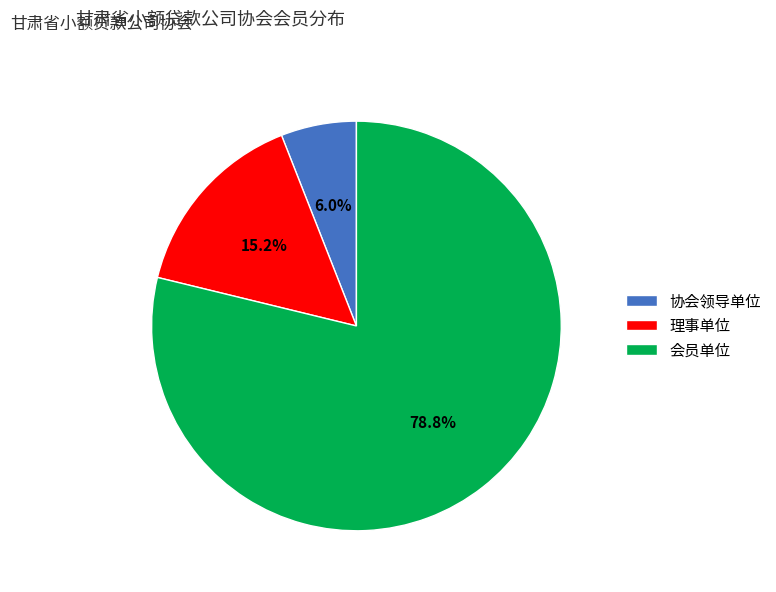

To the nearest percent, what portion does 会员单位 represent?

79%